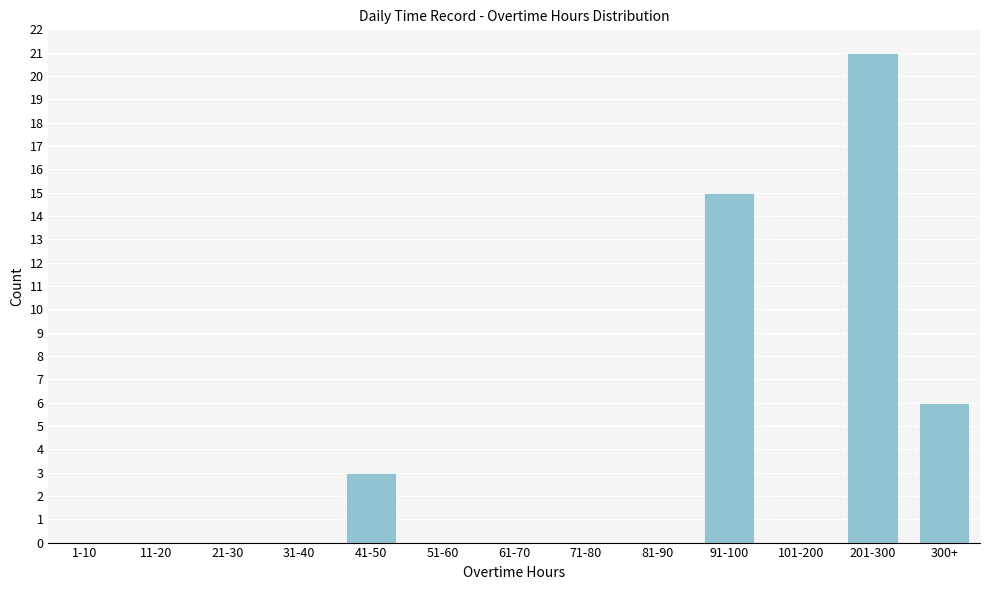

Reading left to right, extract all data points from this chart.

1-10=0	11-20=0	21-30=0	31-40=0	41-50=3	51-60=0	61-70=0	71-80=0	81-90=0	91-100=15	101-200=0	201-300=21	300+=6